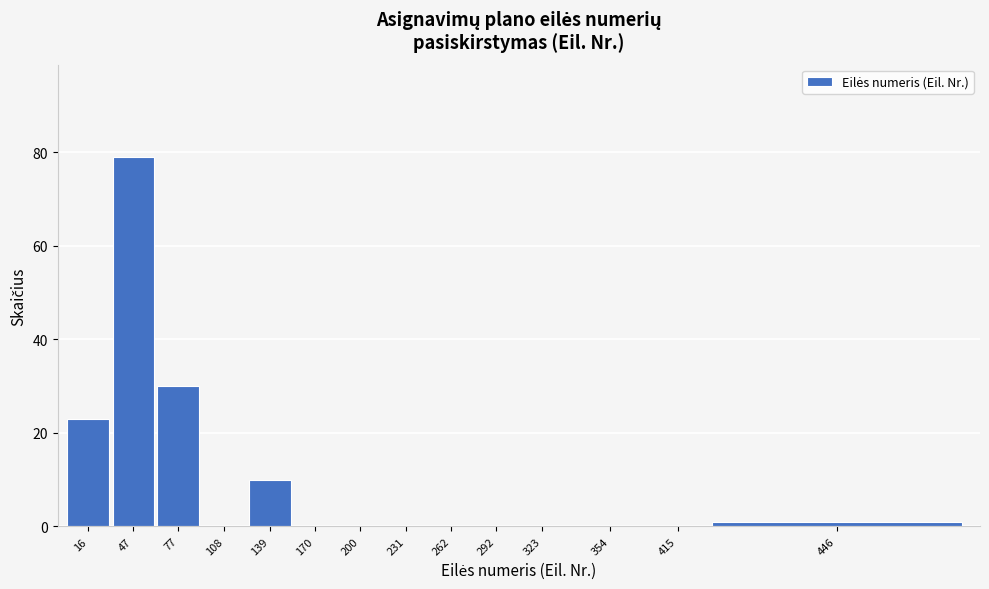

Reading left to right, what are all the values shown in this chart?

16=23	47=79	77=30	108=0	139=10	170=0	200=0	231=0	262=0	292=0	323=0	354=0	415=0	446=1